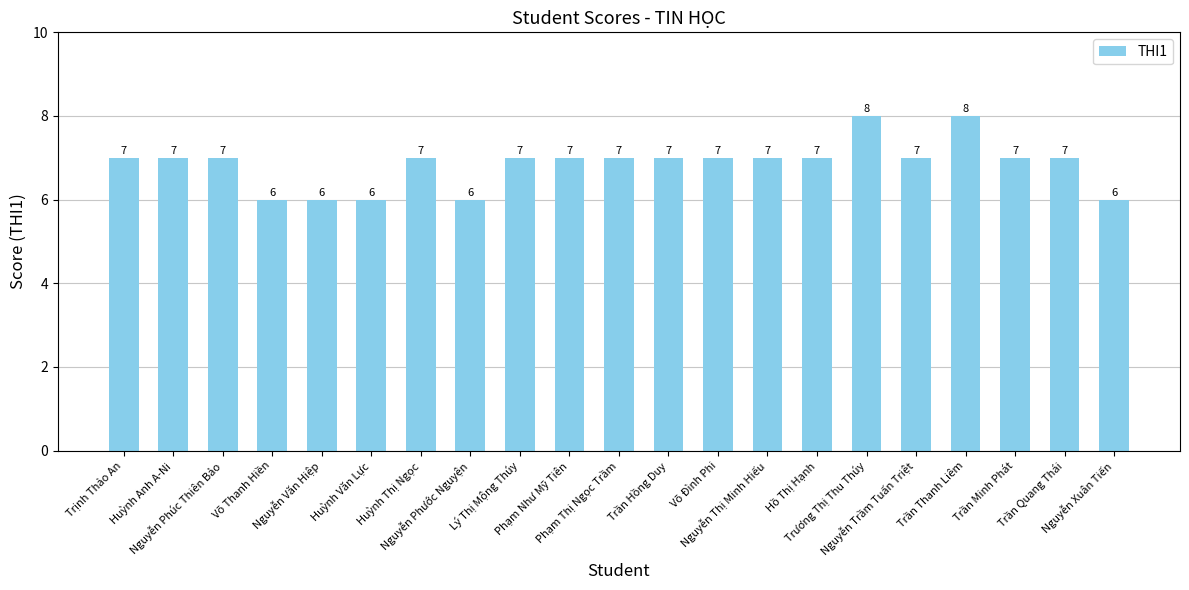

Are the bars horizontal?

No